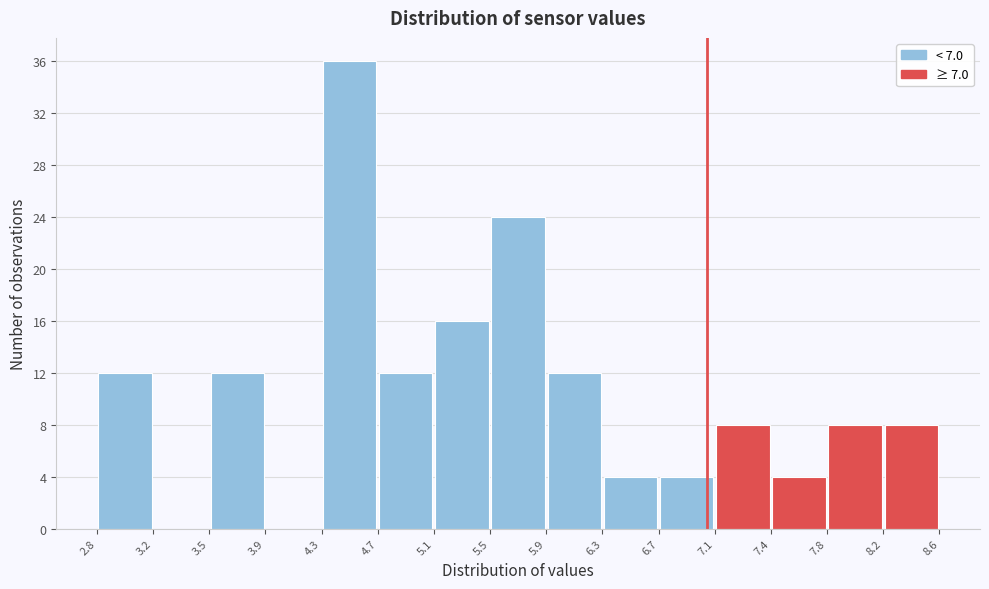

What is the height of the bar covering 6.3 to 6.7 on the x-axis? The values are not printed on the chart, so give them approximately, as read against the axis.

4